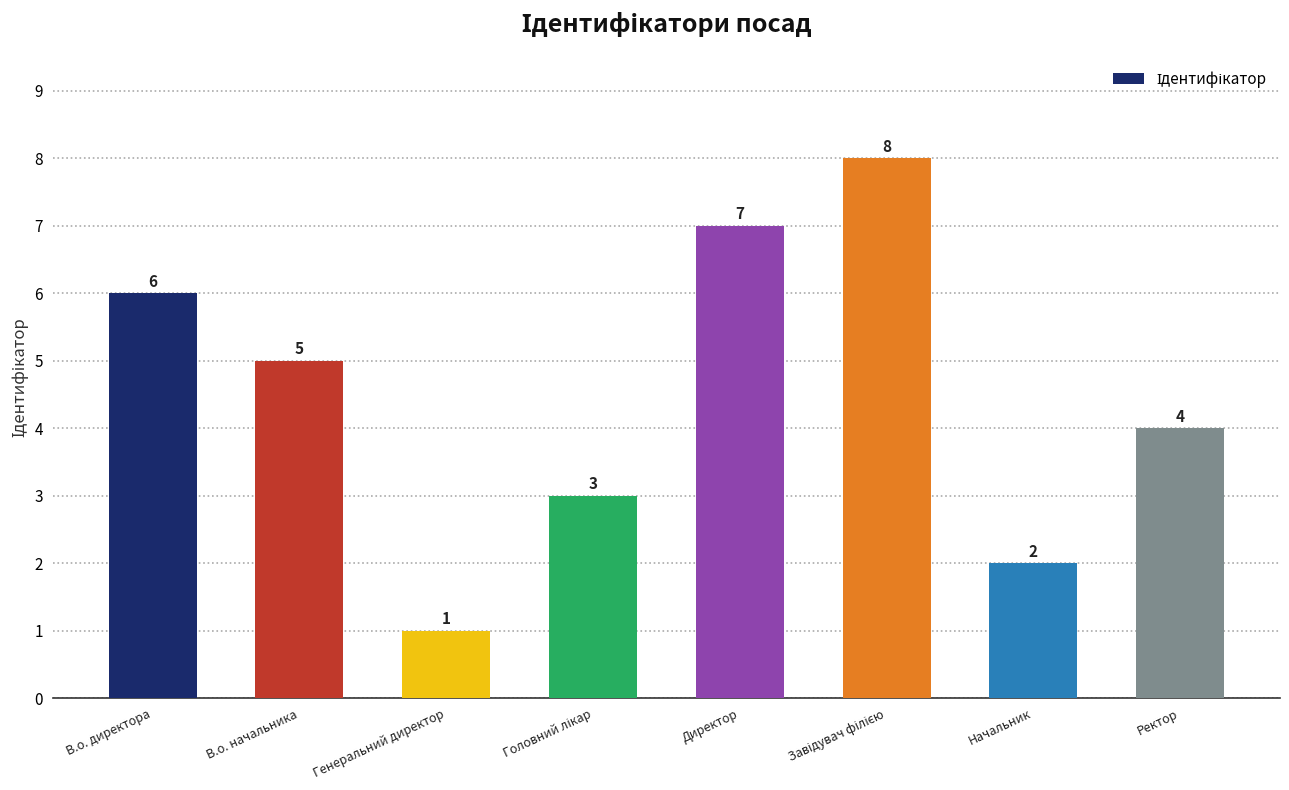

What is the label of the 6th bar from the right?

Генеральний директор